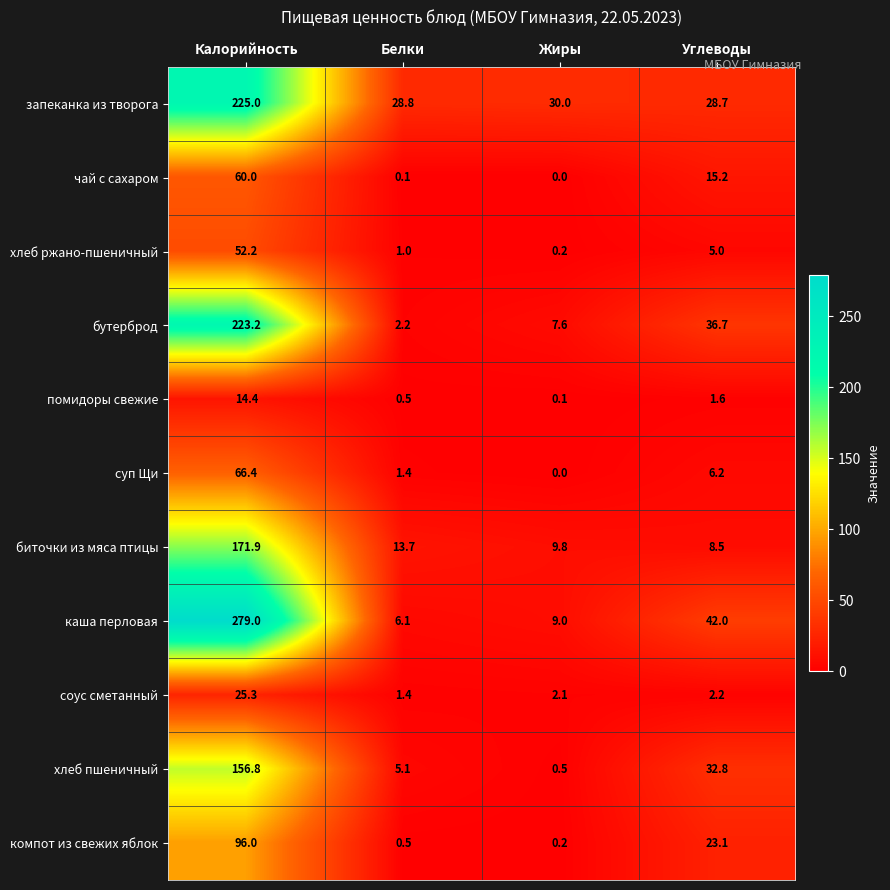

Which series has the widest spread of values?

каша перловая